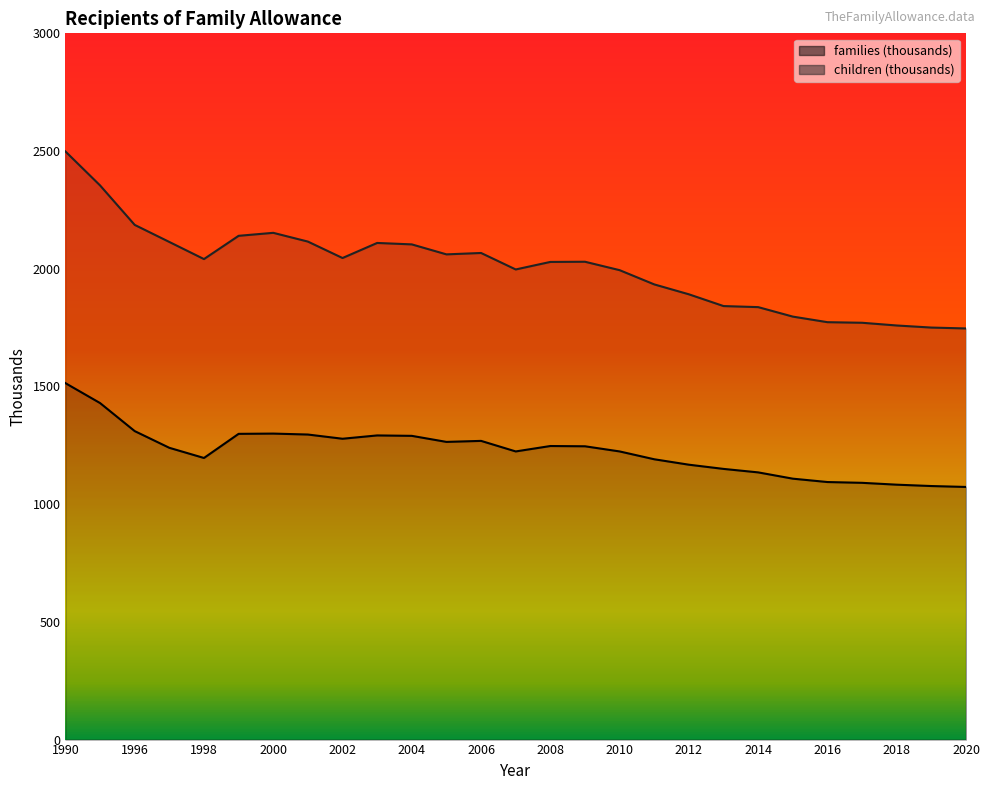

What are all the series names shown in the legend?

families (thousands), children (thousands)